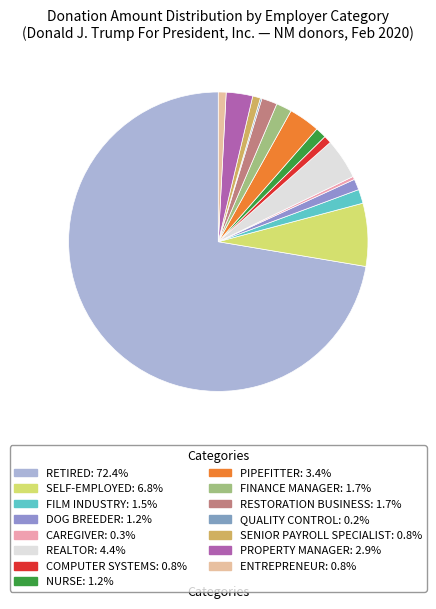

Count the number of slices in the pie.

15